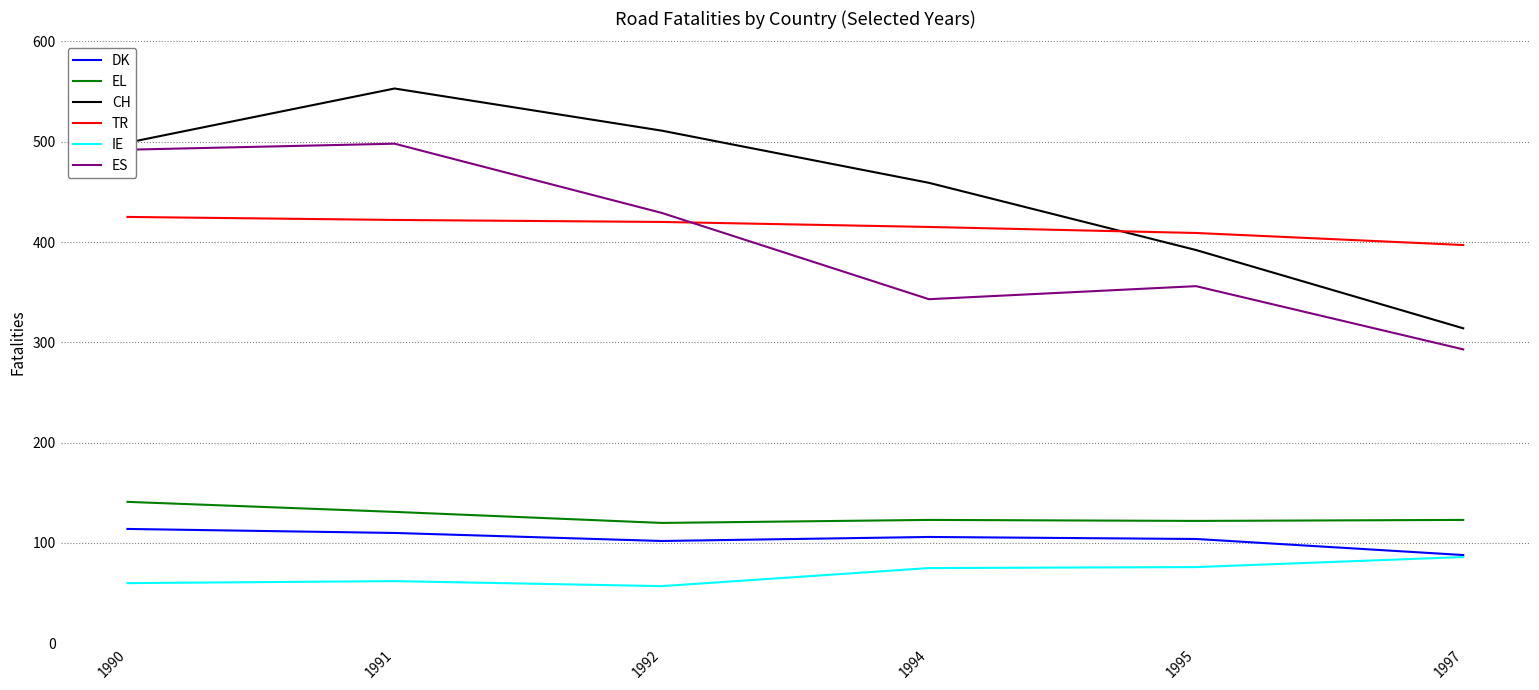

At which label is TR closest to 411?

1995